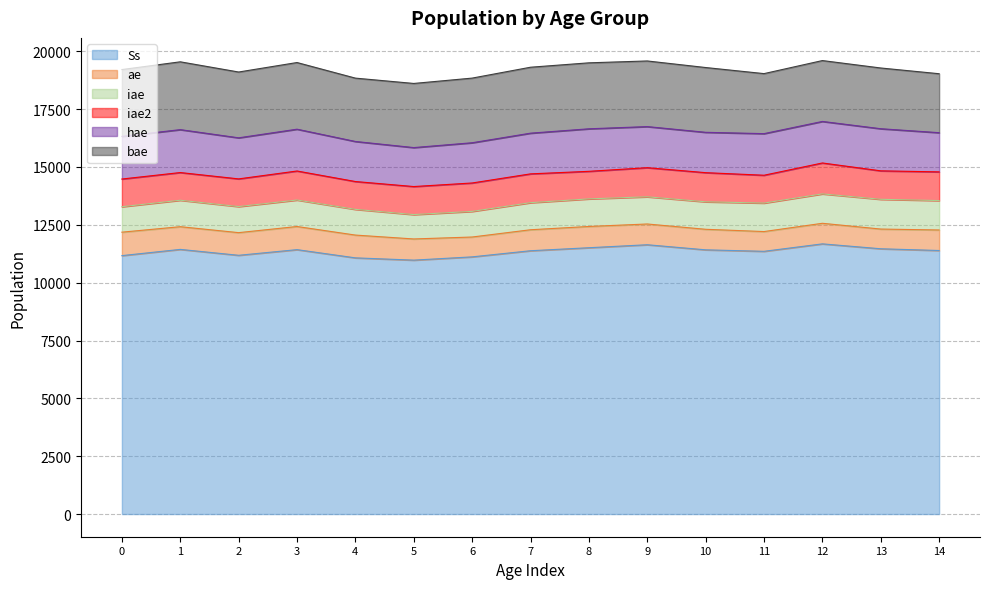

What is the value of the hae point at the 15th from the left?

1694